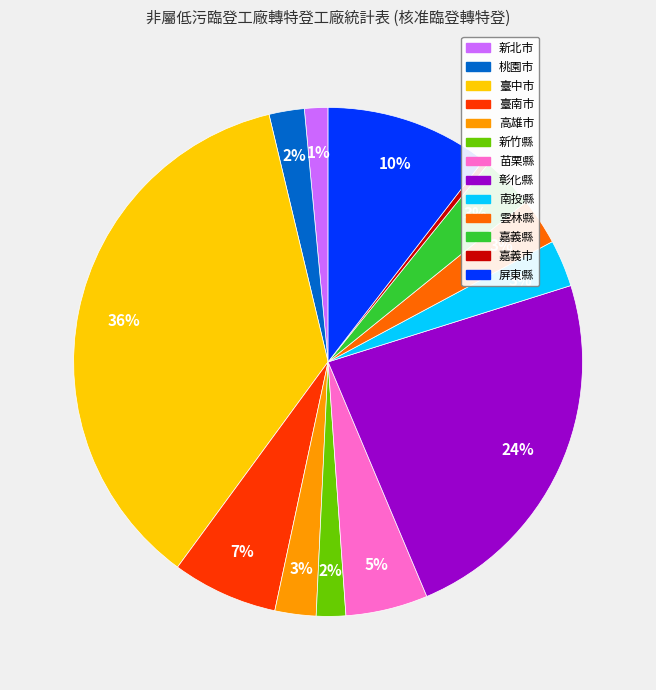

To the nearest percent, what percentage of the pie is 新竹縣?

2%